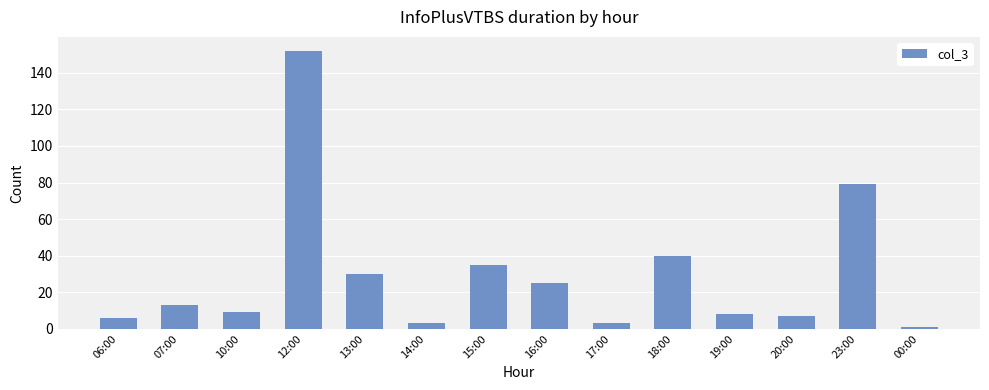

Which label corresponds to the smallest value in the chart?

00:00